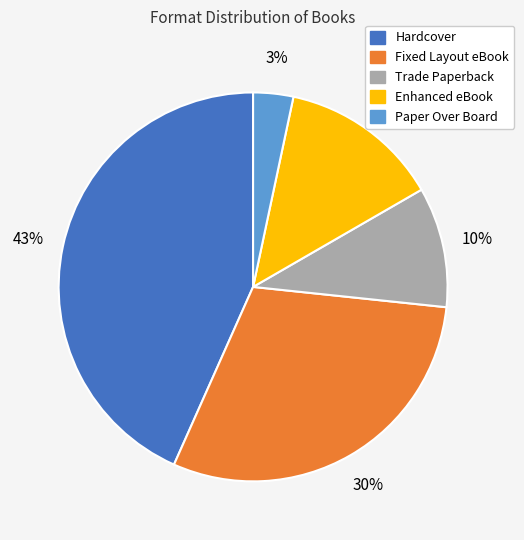

Between Paper Over Board and Trade Paperback, which is larger?

Trade Paperback